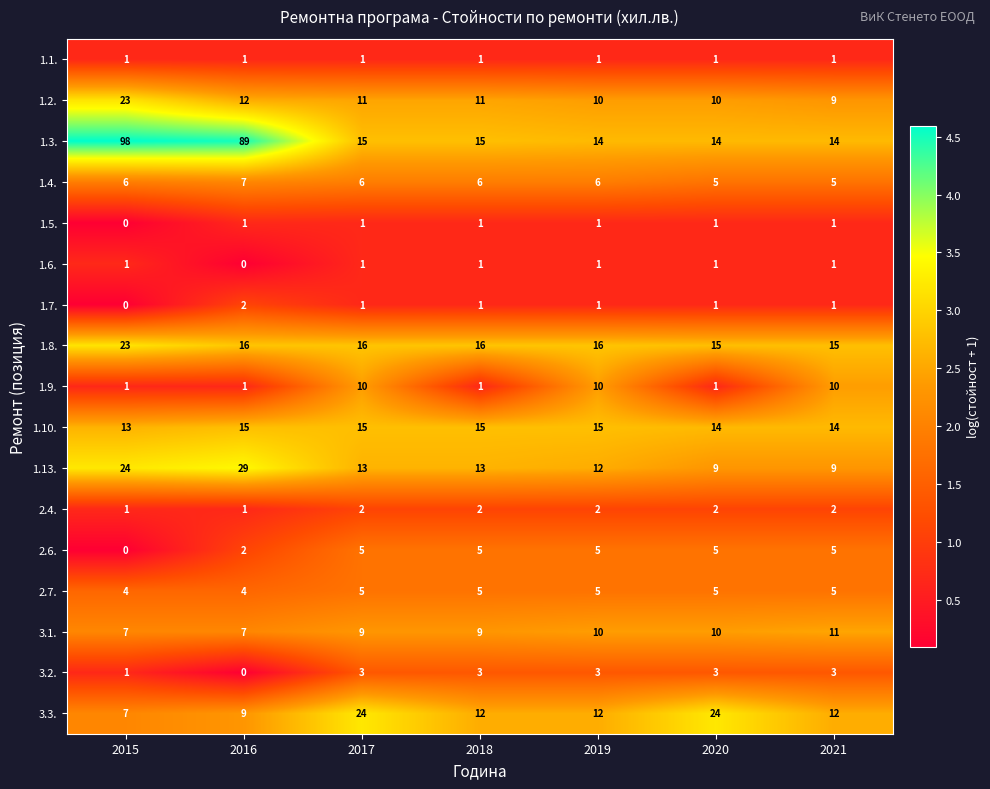

What is the total value across all series at 2020?

121